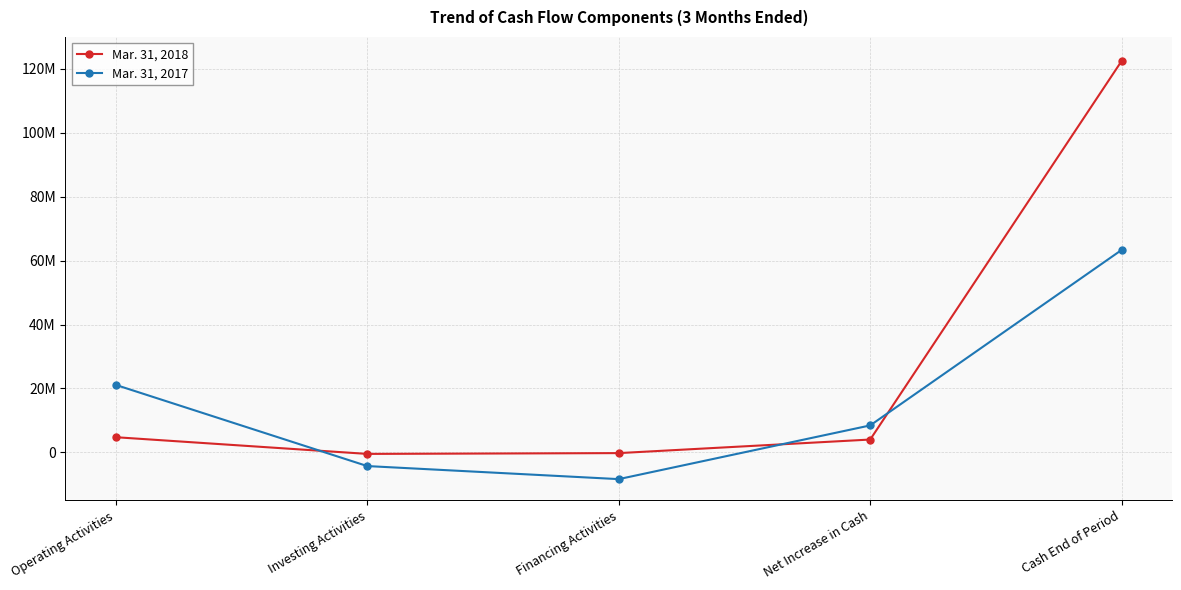

At which label does Mar. 31, 2017 reach its minimum?

Financing Activities